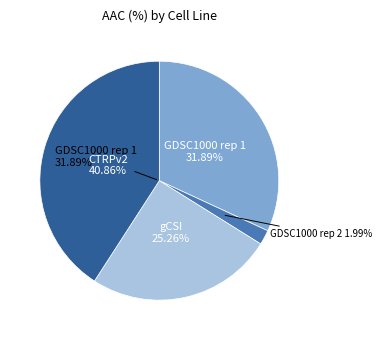

Is it true that GDSC1000 rep 2 is 14% of the pie?

False